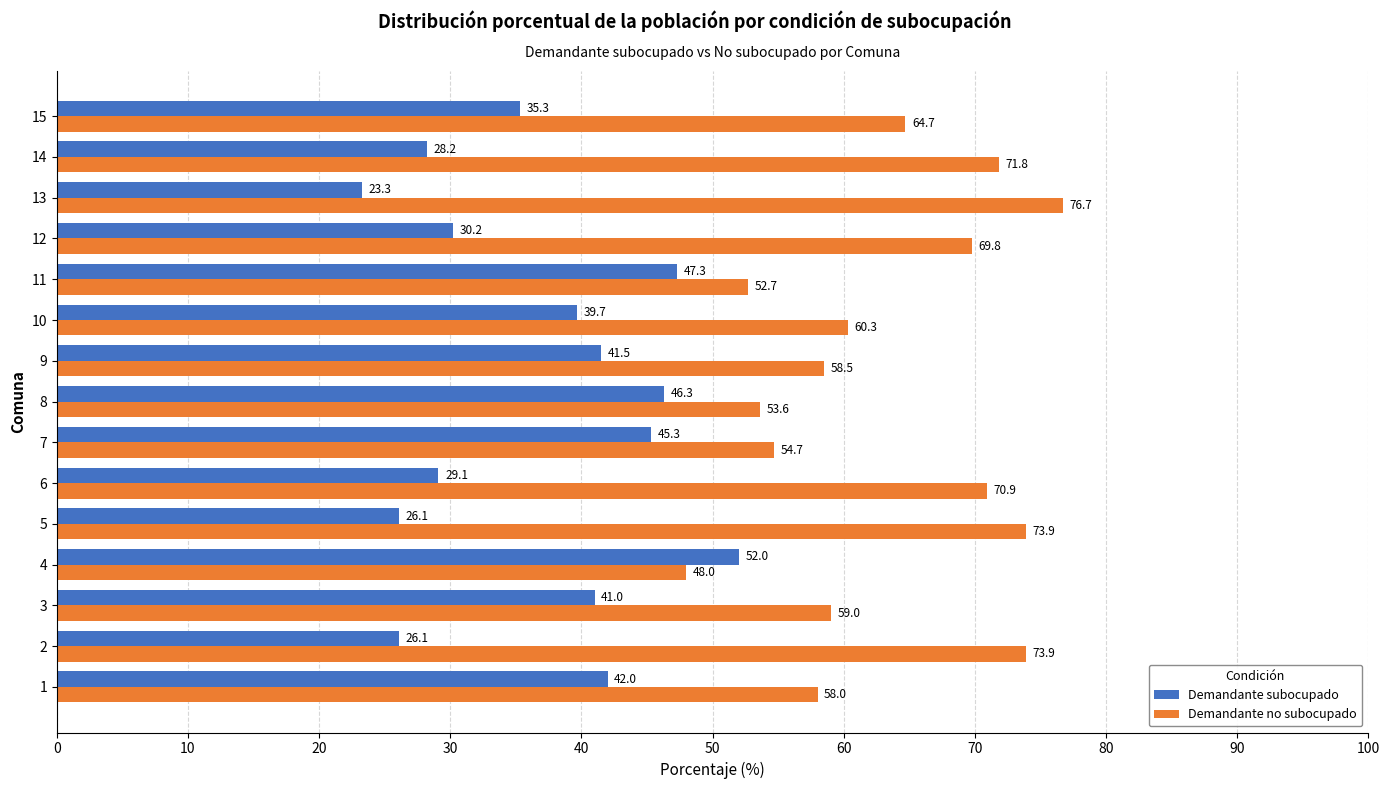

List the series in order of their overall mean, highest first.

Demandante no subocupado, Demandante subocupado